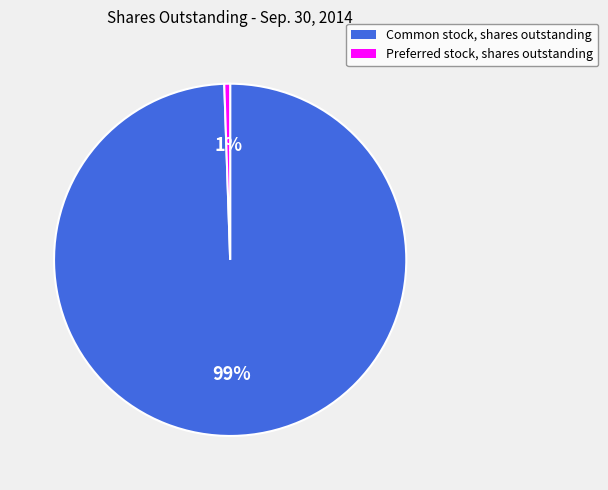

To the nearest percent, what is the combined percentage of Common stock, shares outstanding and Preferred stock, shares outstanding?

100%